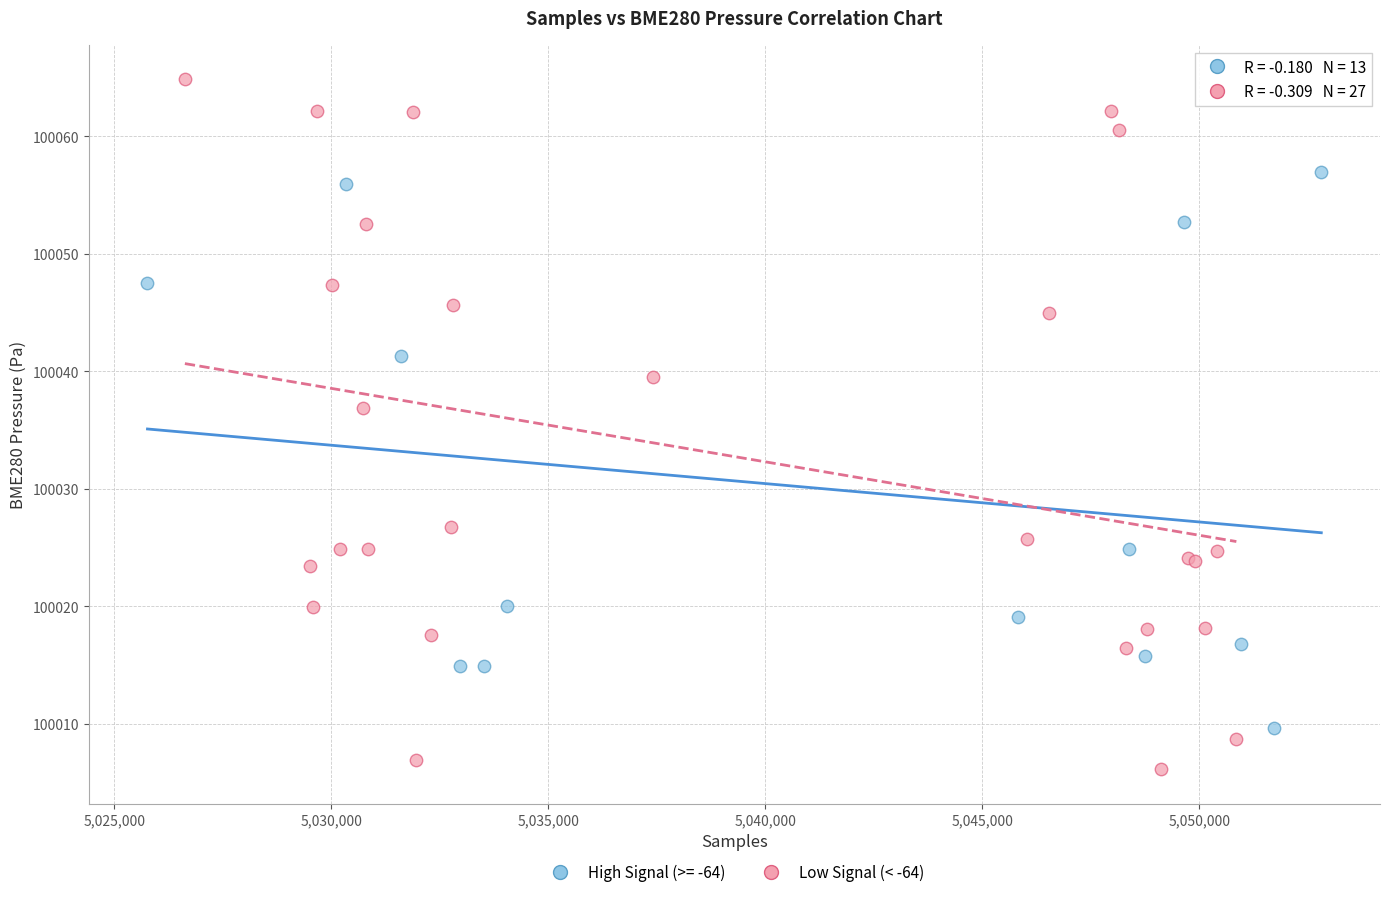

Which series contains the lowest Y value?

Low Signal (< -64)